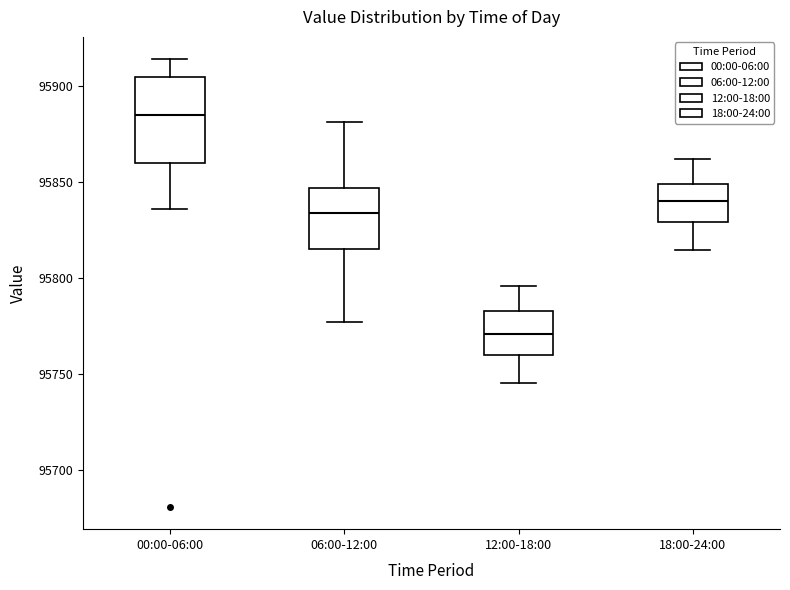

Reading left to right, transcribe this box plot: for each box, give where its median line is, the range the box spans, and where its two whiskers end, as read against the y-axis. The values are not printed on the chart, so give them approximately, as read against the axis.

00:00-06:00: median 95885, box 95860 to 95905, whiskers 95835 to 95915
06:00-12:00: median 95835, box 95815 to 95845, whiskers 95775 to 95880
12:00-18:00: median 95770, box 95760 to 95785, whiskers 95745 to 95795
18:00-24:00: median 95840, box 95830 to 95850, whiskers 95815 to 95860